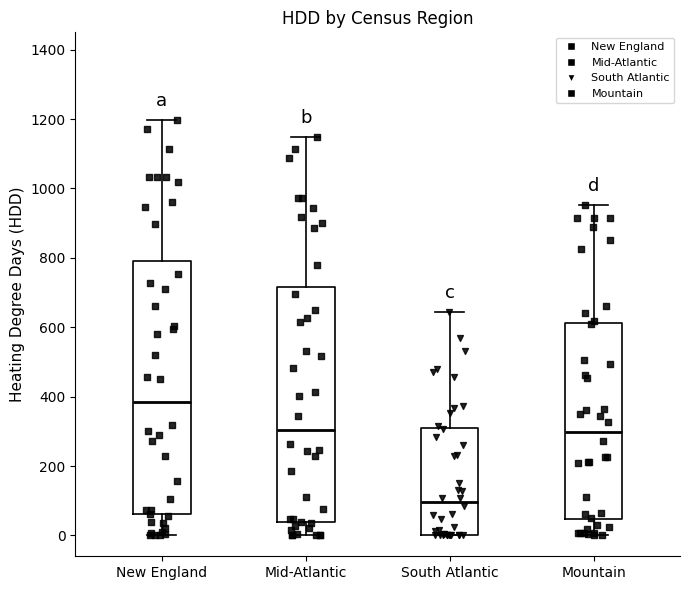

Reading left to right, read every box against the y-axis: the position of its median line, the range the box covers, and the ends of its whiskers. The values are not printed on the chart, so give them approximately, as read against the axis.

New England: median 380, box 60 to 780, whiskers 0 to 1200
Mid-Atlantic: median 300, box 40 to 720, whiskers 0 to 1140
South Atlantic: median 100, box 0 to 300, whiskers 0 to 640
Mountain: median 300, box 40 to 620, whiskers 0 to 960